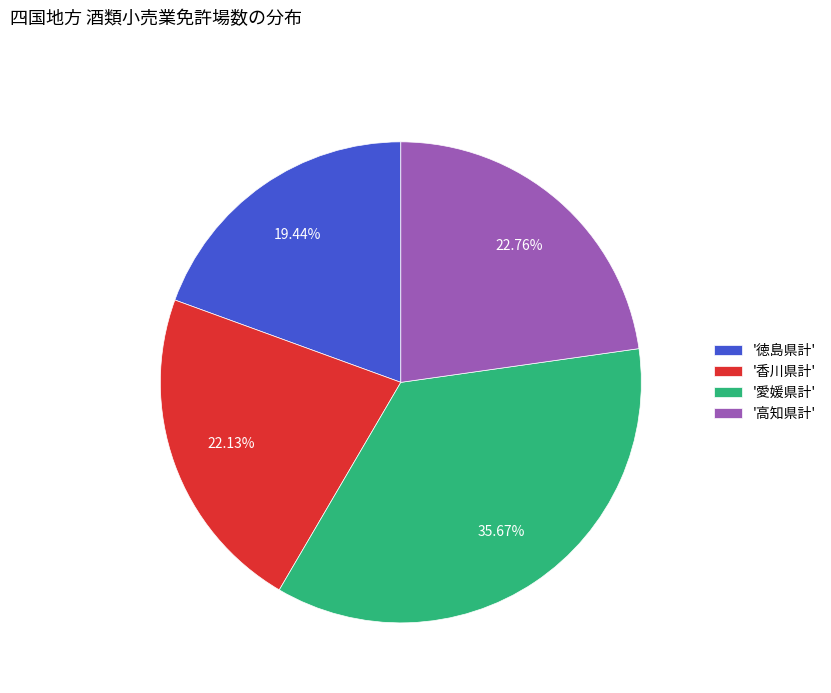

What is the largest slice in the pie chart?

'愛媛県計'